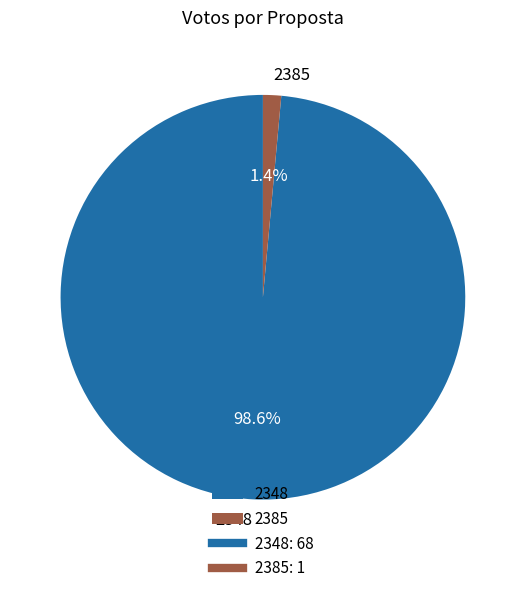

Is the sum of 2385 and 2348 greater than half?

Yes